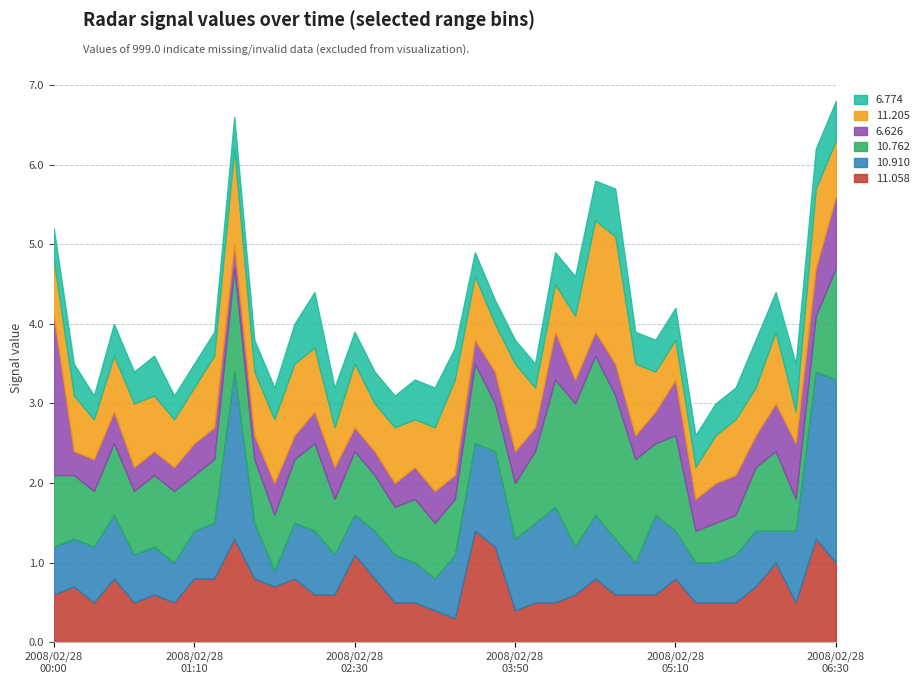

What position from the left is 2008/02/28 00:00?

1